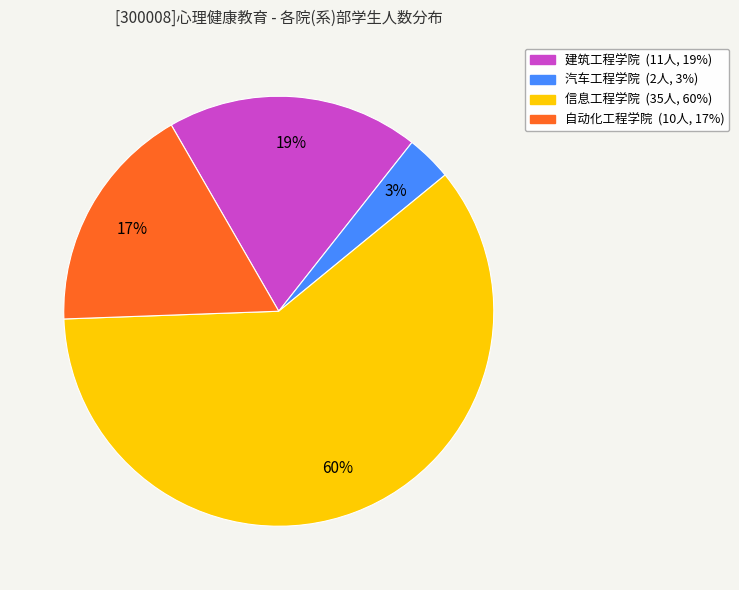

To the nearest percent, what percentage of the pie is 建筑工程学院?

19%